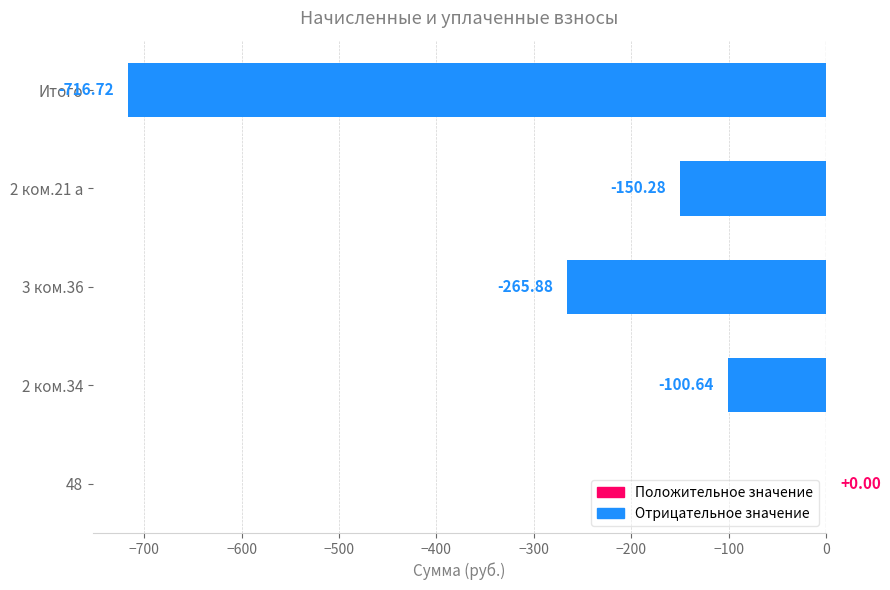

What is the sum of the values at 3 ком.36 and 2 ком.21 а?

-416.2